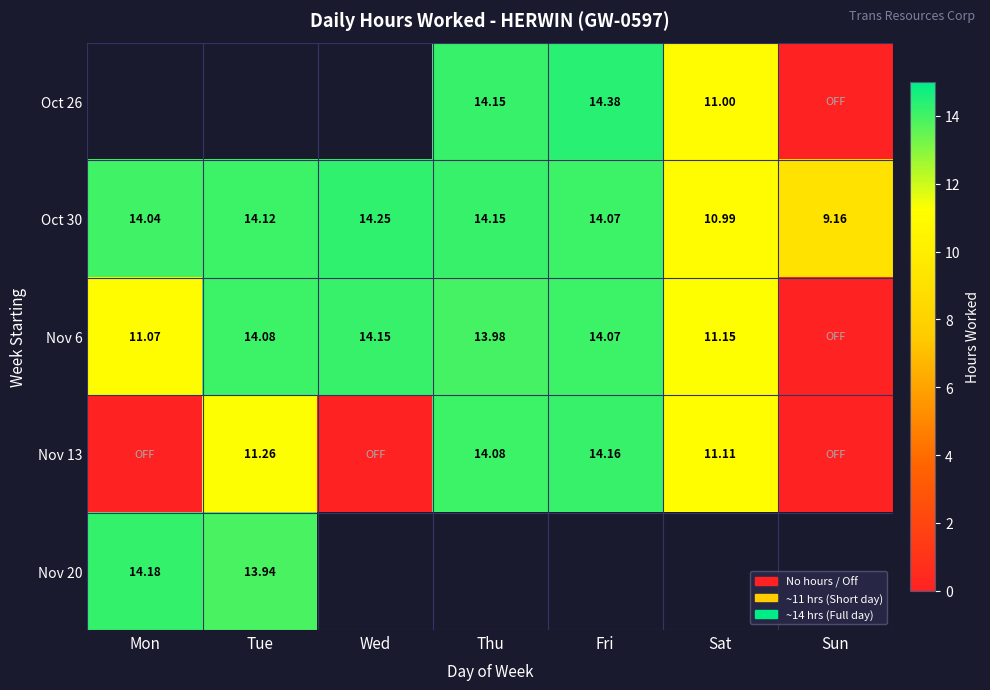

What is the average value of the Oct 30 series?

13.0